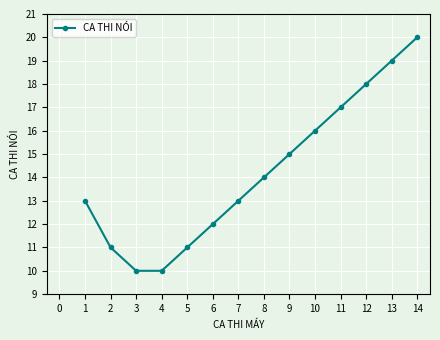

What is the value of the 6th point from the left?

12